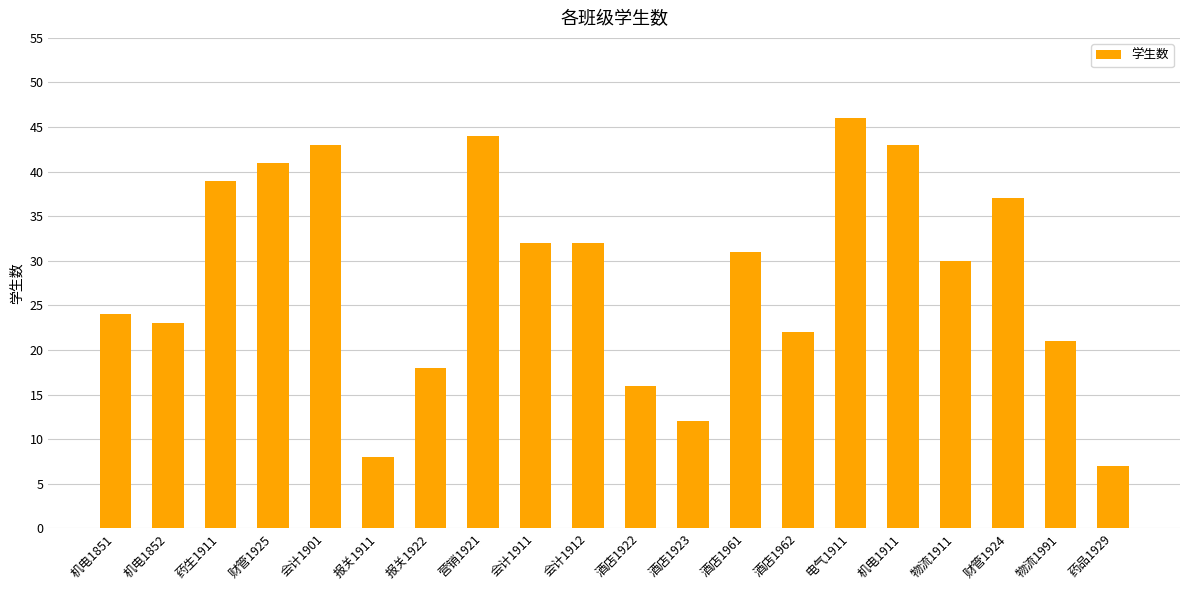

What is the change in value from 会计1911 to 酒店1962?

-10